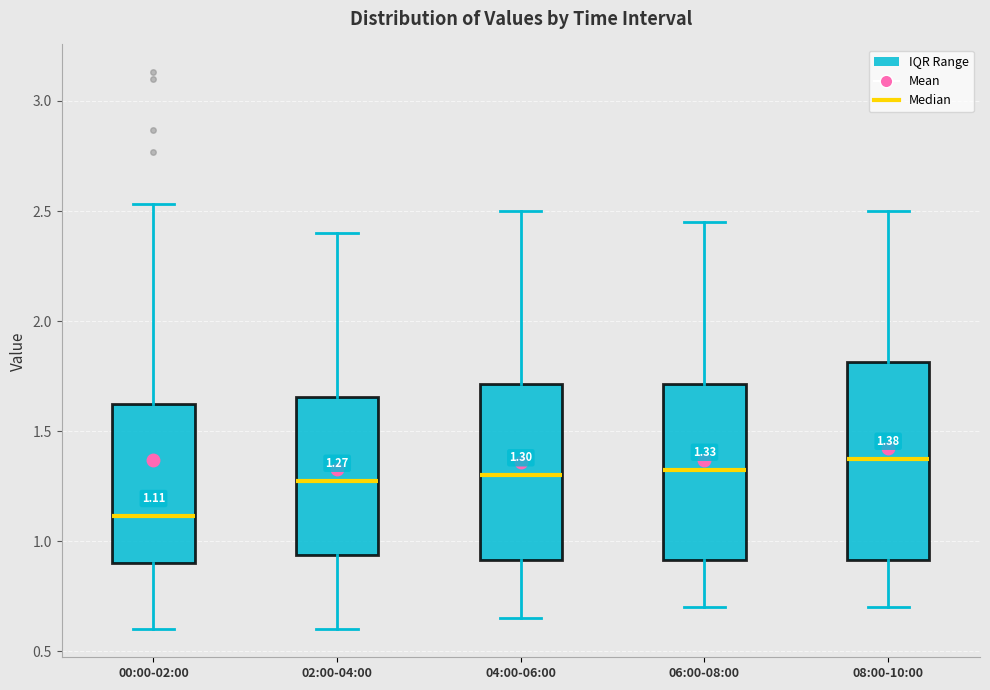

Which box is the tallest, from its lower edge to its upper edge?

08:00-10:00